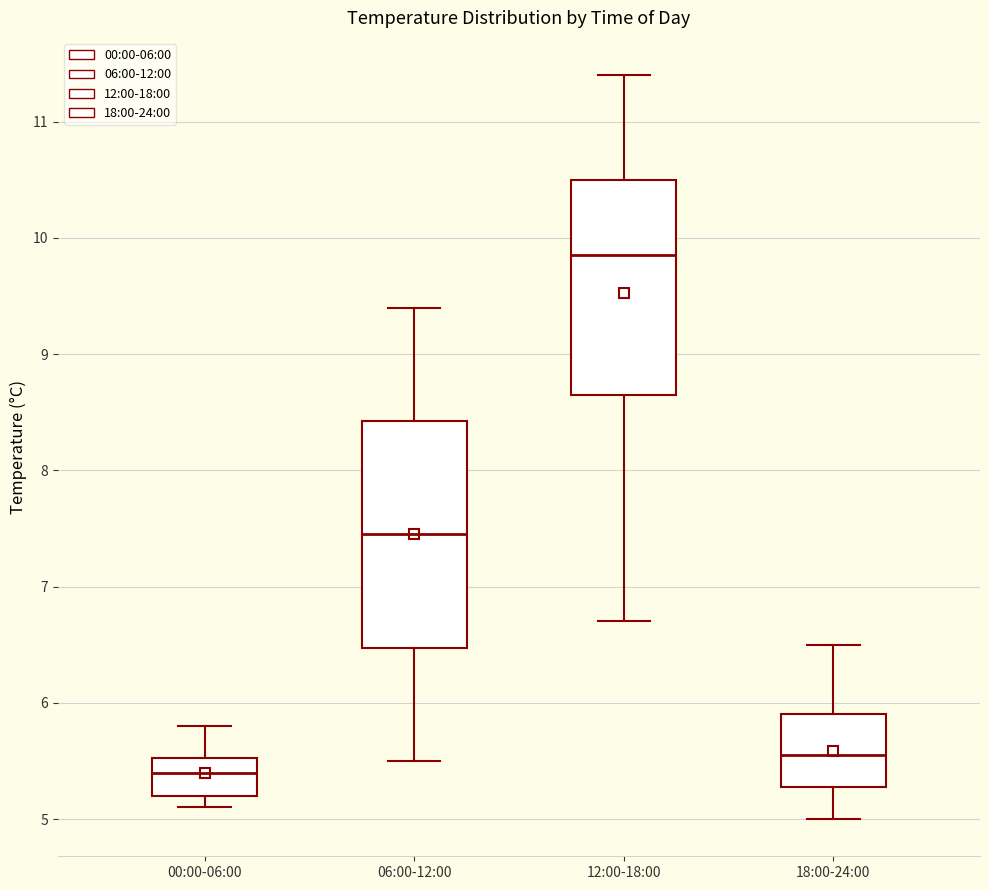

Where is the lower edge of the box for 00:00-06:00 on the y-axis? The values are not printed on the chart, so give them approximately, as read against the axis.

5.2